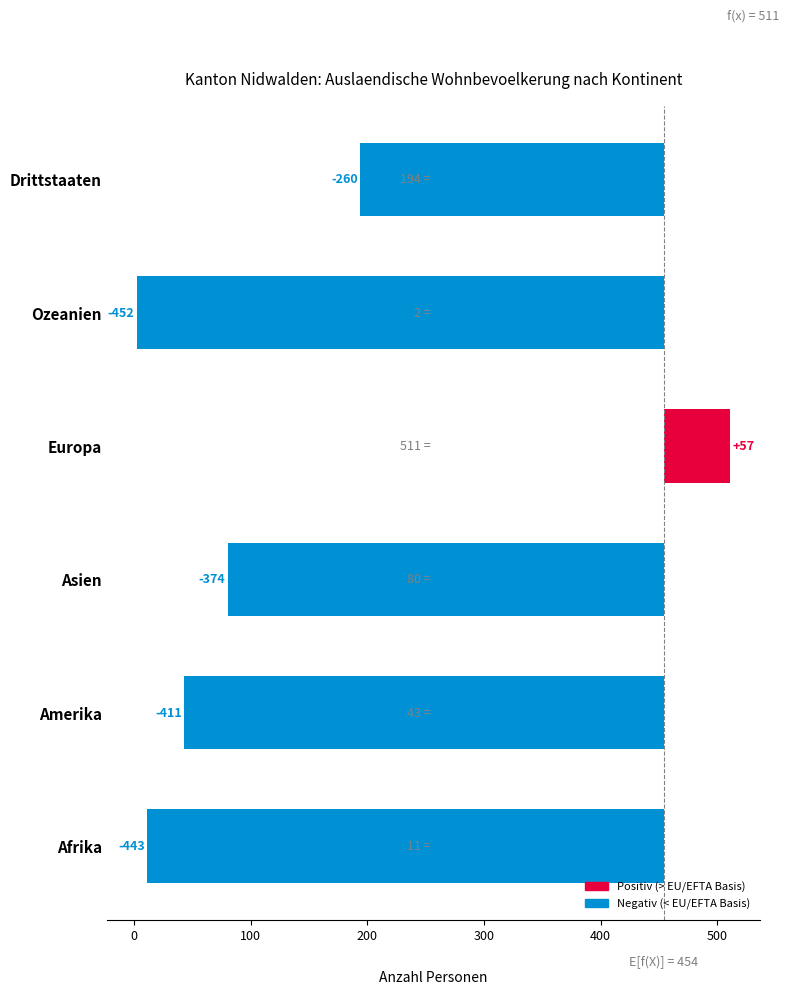

Count the number of data series in this chart.

1